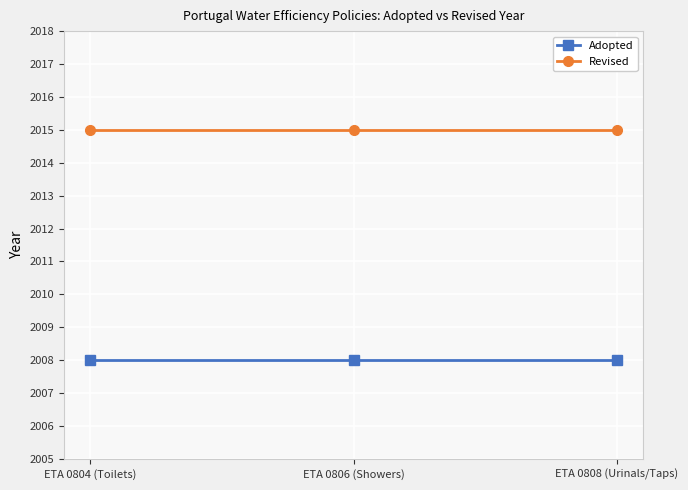

What is the minimum value shown in the chart?

2008